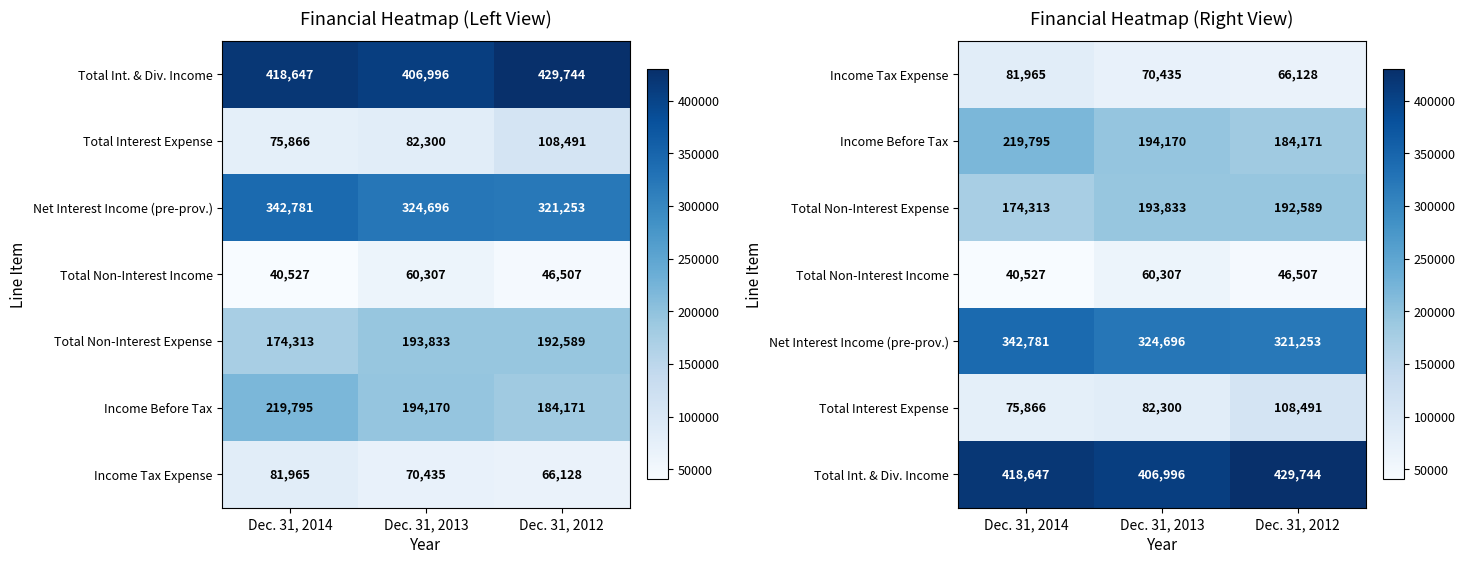

At Dec. 31, 2014, list the series in order from largest to smallest.

Total Int. & Div. Income, Net Interest Income (pre-prov.), Income Before Tax, Total Non-Interest Expense, Income Tax Expense, Total Interest Expense, Total Non-Interest Income